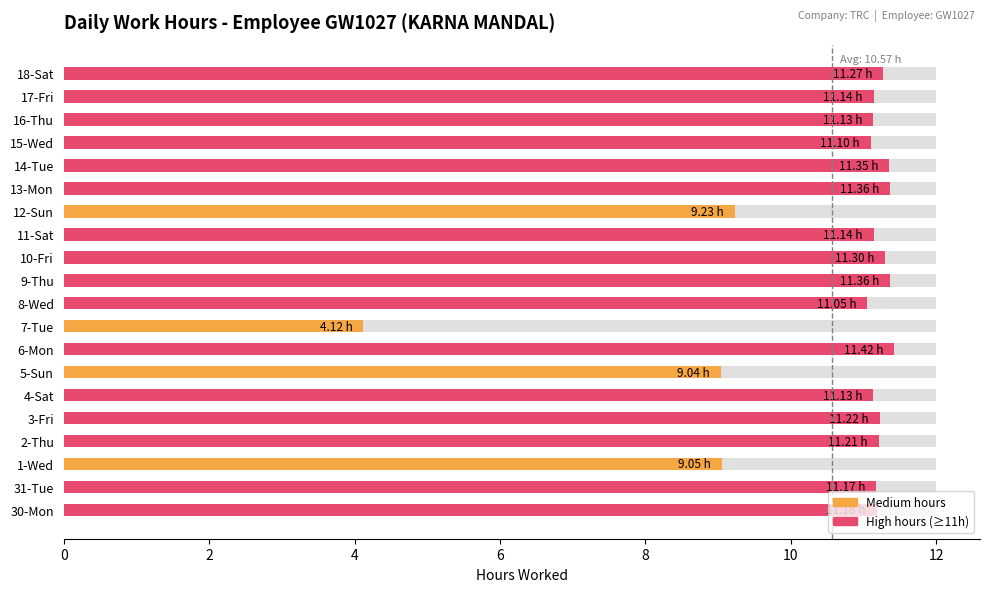

How many series are shown in this chart?

1